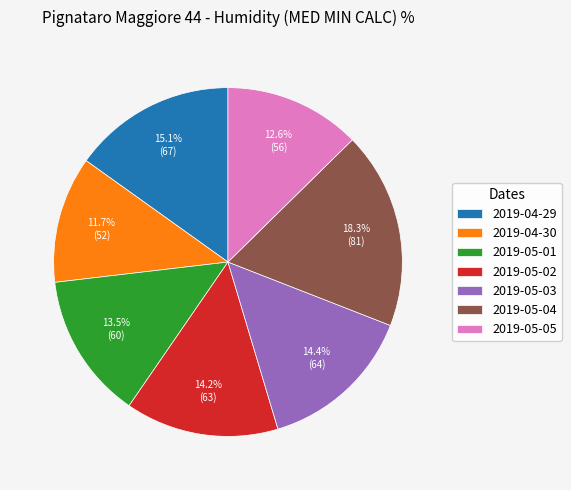

To the nearest percent, what is the average slice percentage?

14%